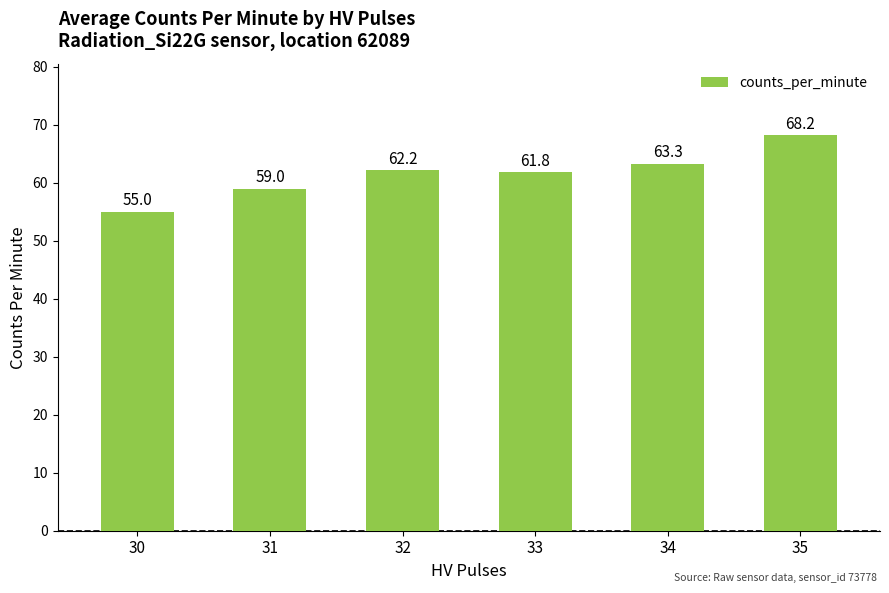

List the labels in order of value, largest first.

35, 34, 32, 33, 31, 30